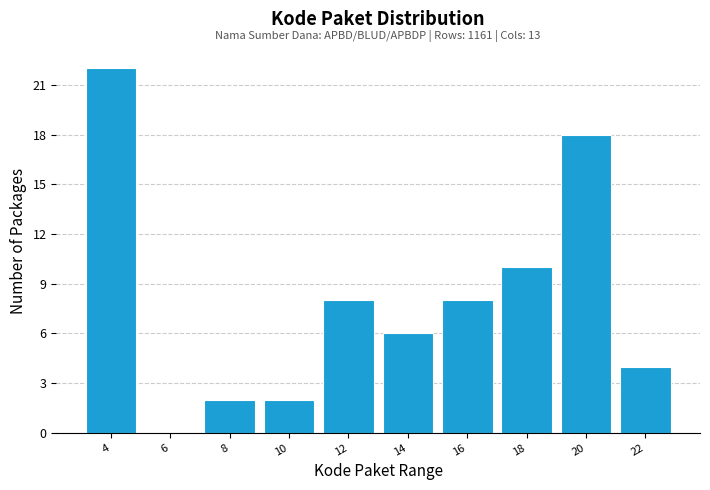

Reading right to left, extract all data points from this chart.

22=4	20=18	18=10	16=8	14=6	12=8	10=2	8=2	6=0	4=22